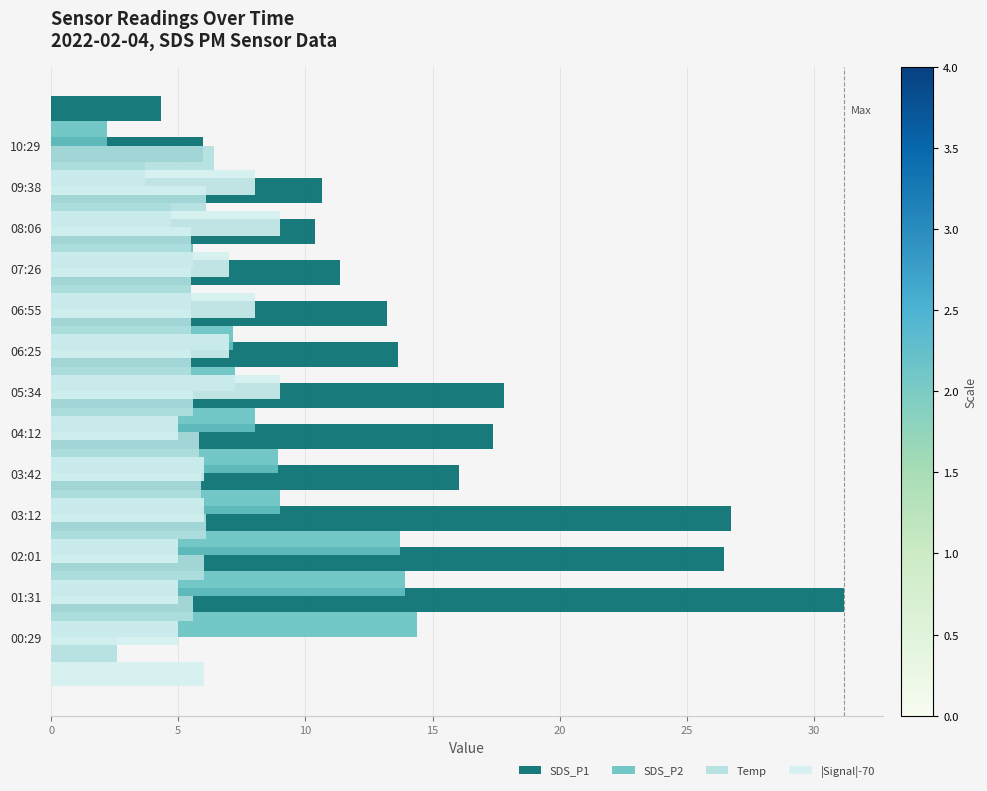

What is the approximate value of SDS_P1 at 06:55?

13.2